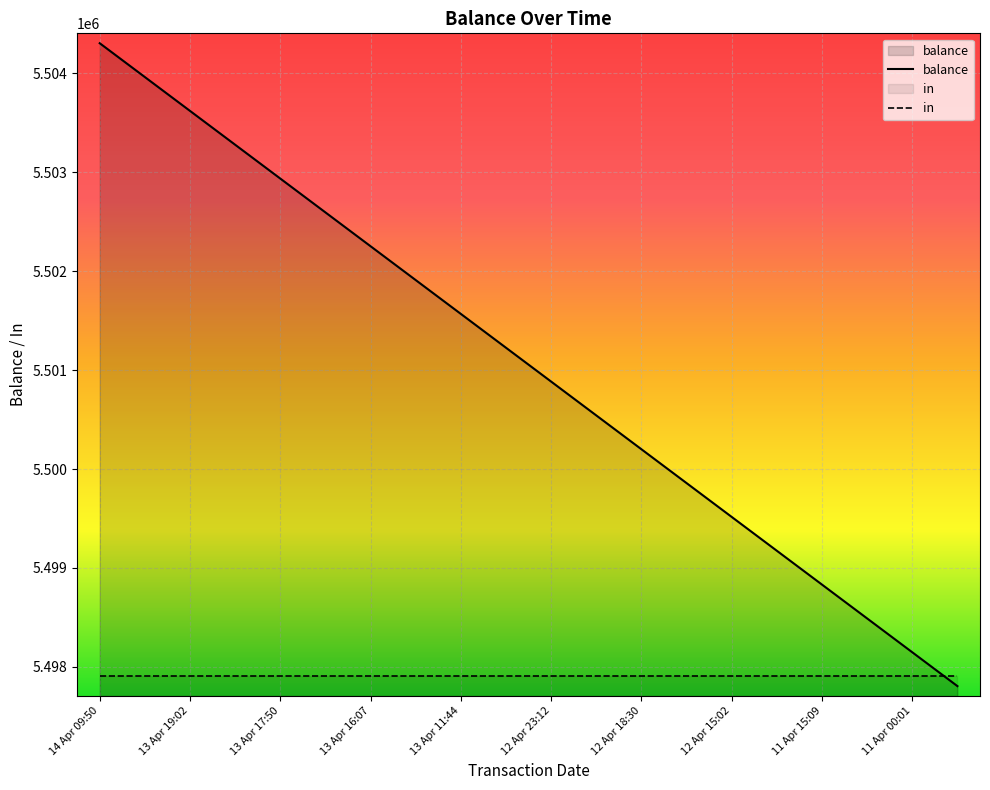

Approximately how many times larger is the value at 13 Apr 17:29 compared to 13 Apr 13:18?

1.0